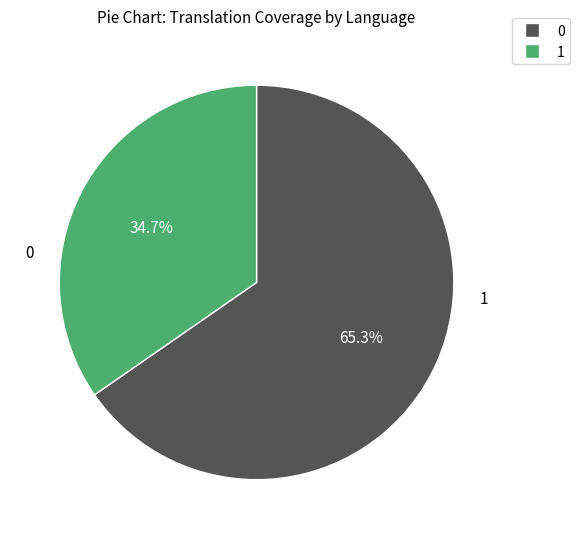

Is there any slice that represents more than half of the pie?

Yes